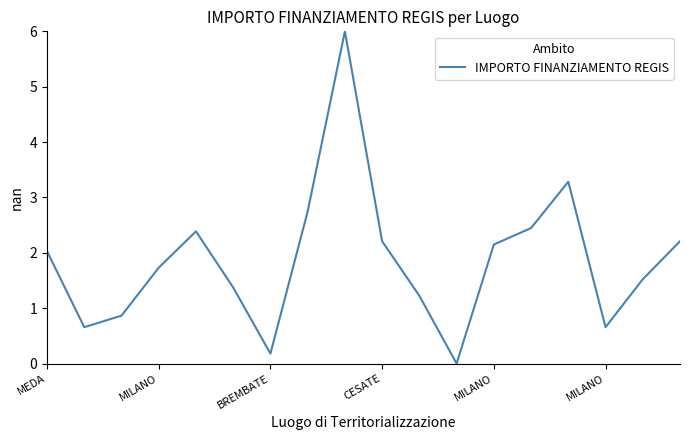

How many lines are shown in the chart?

1